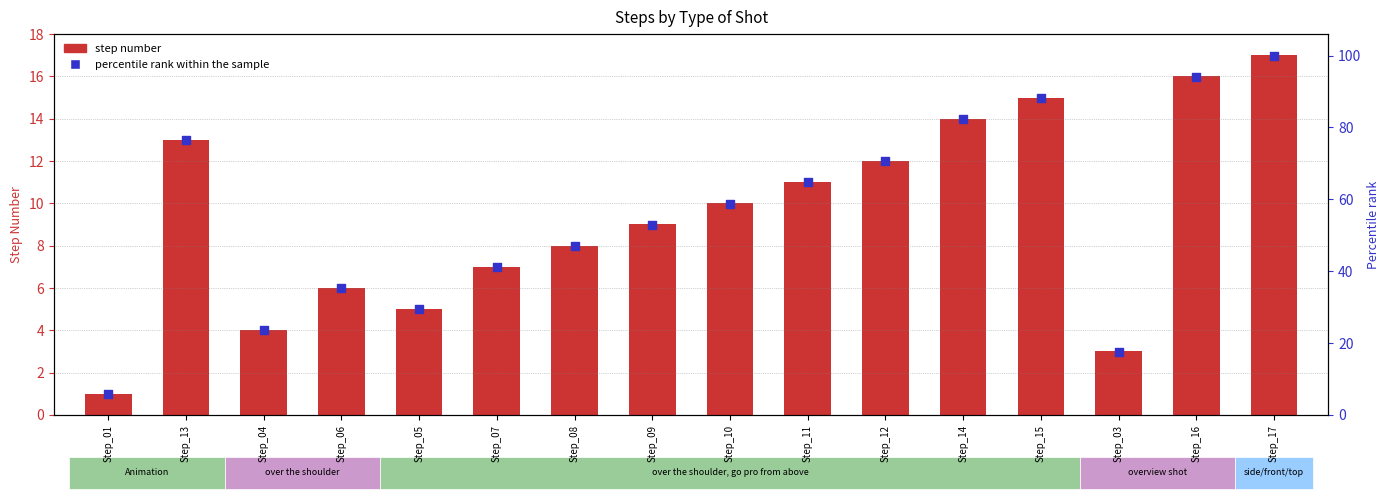

Which series reaches the maximum Y coordinate?

percentile rank within the sample